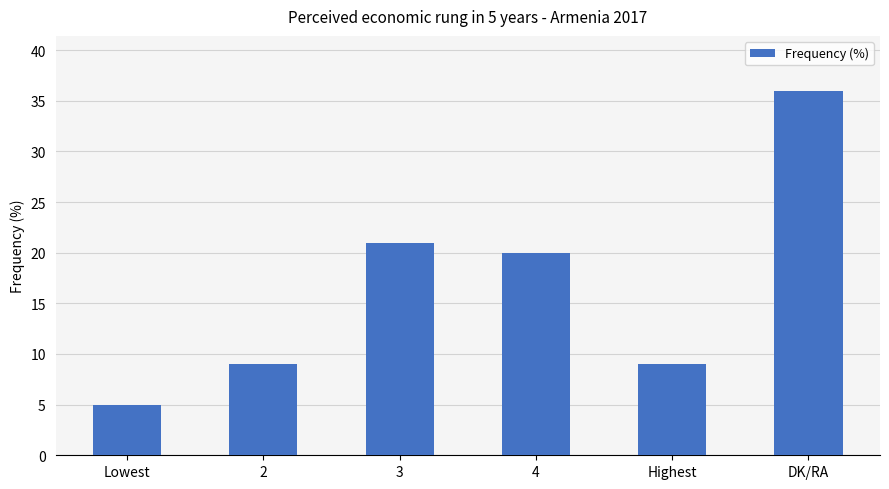

Where does the data first go above 20?

3